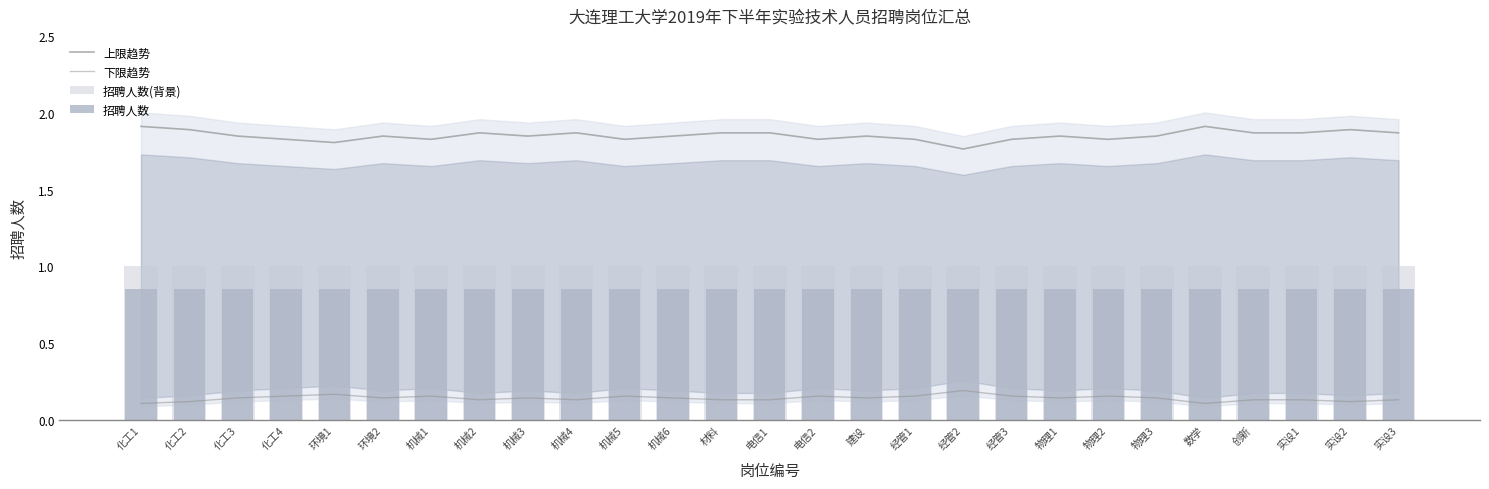

At 化工3, list the series in order from largest to smallest.

上限趋势, 招聘人数(背景), 招聘人数, 下限趋势